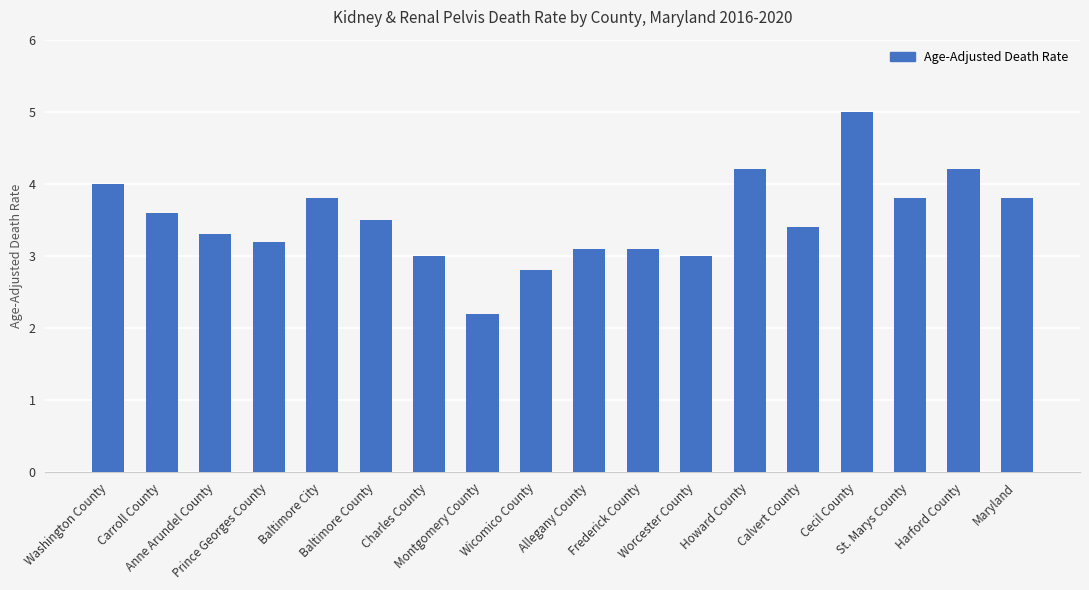

Which has a higher value, Prince Georges County or Baltimore County?

Baltimore County